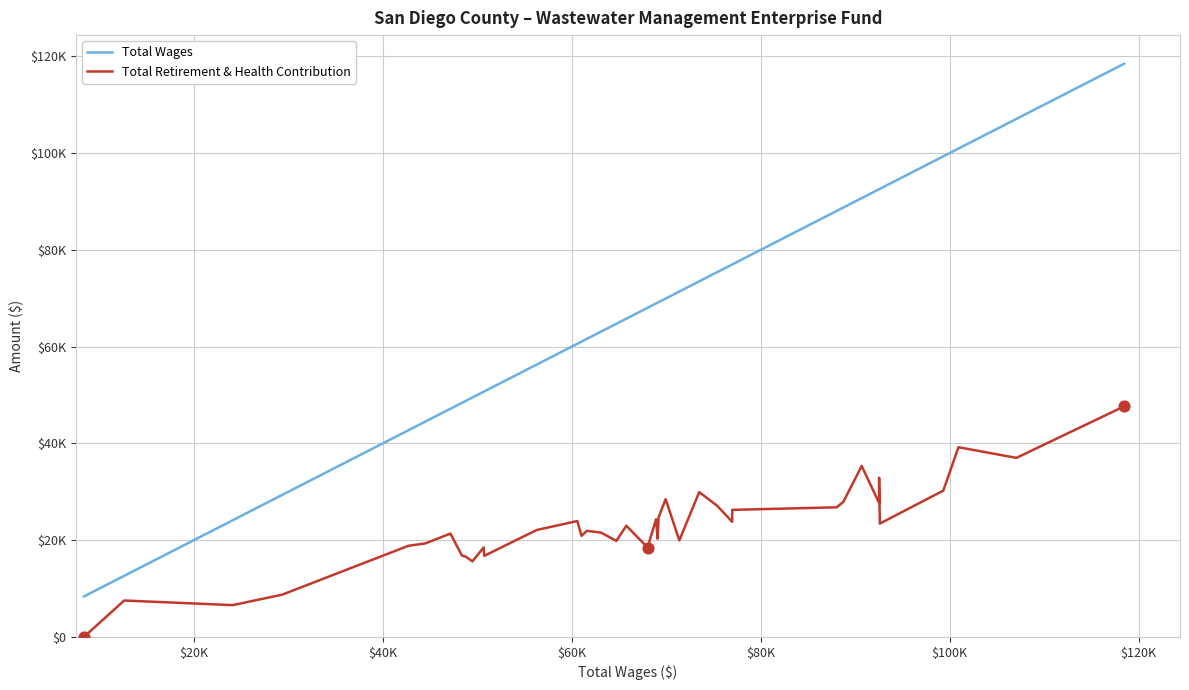

At how many categories does at least one series exceed 25296?

37